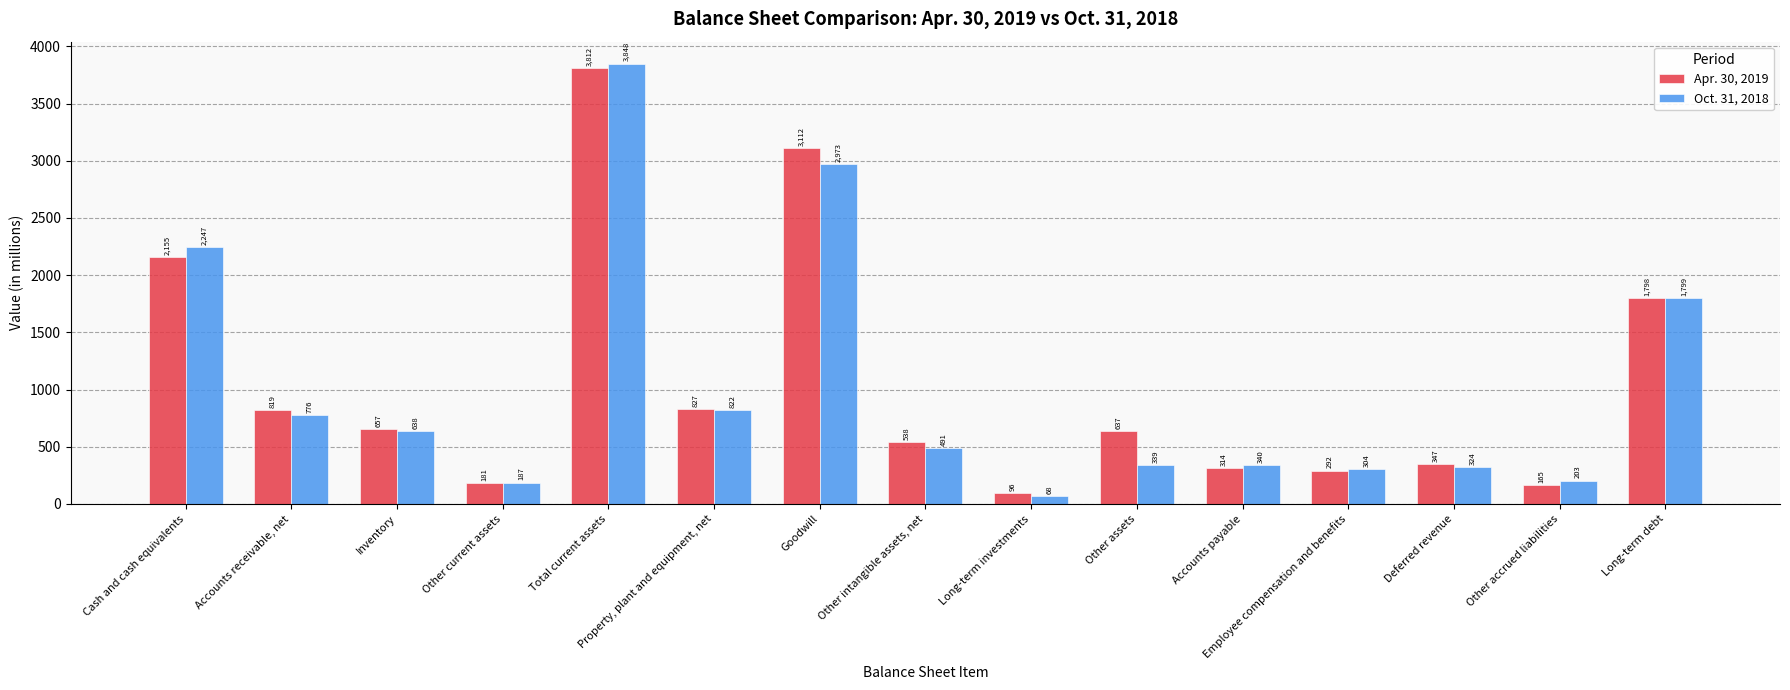

What is the approximate value of Apr. 30, 2019 at Long-term investments?

96